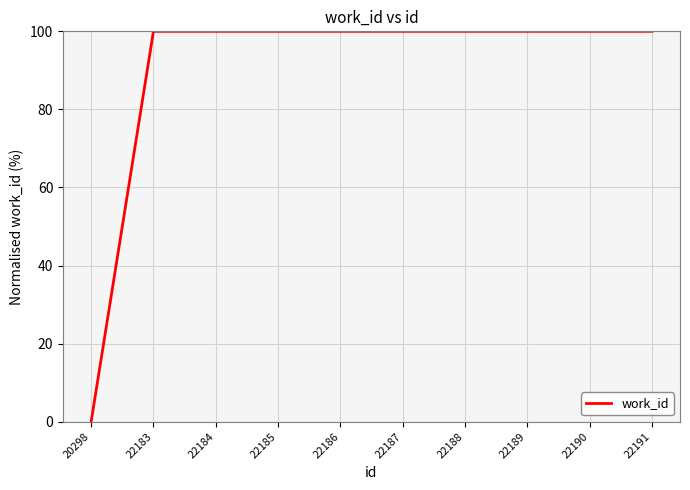

How many lines are shown in the chart?

1